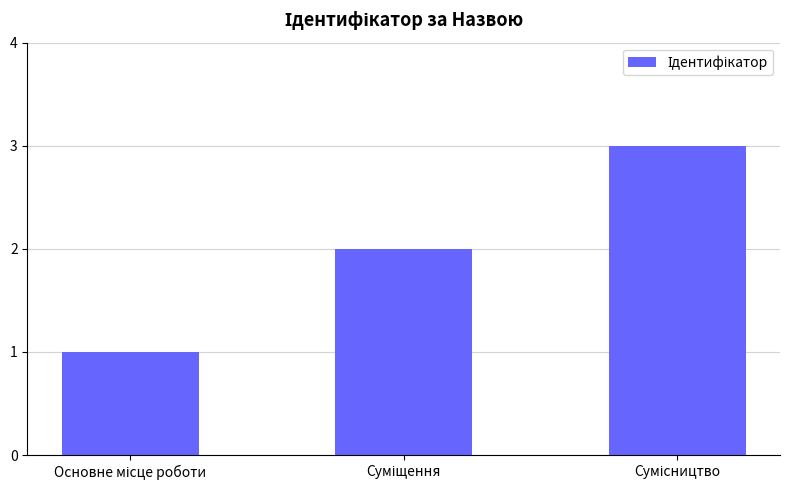

What is the sum of all values?

6